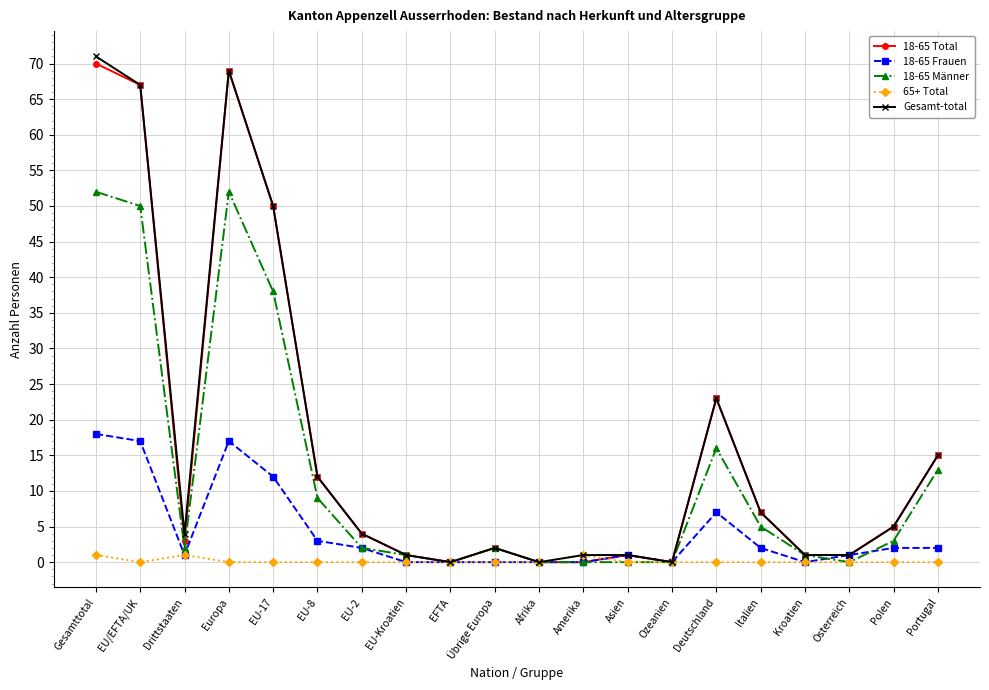

What is the difference between the 18-65 Total values at Ozeanien and EU-2?

4